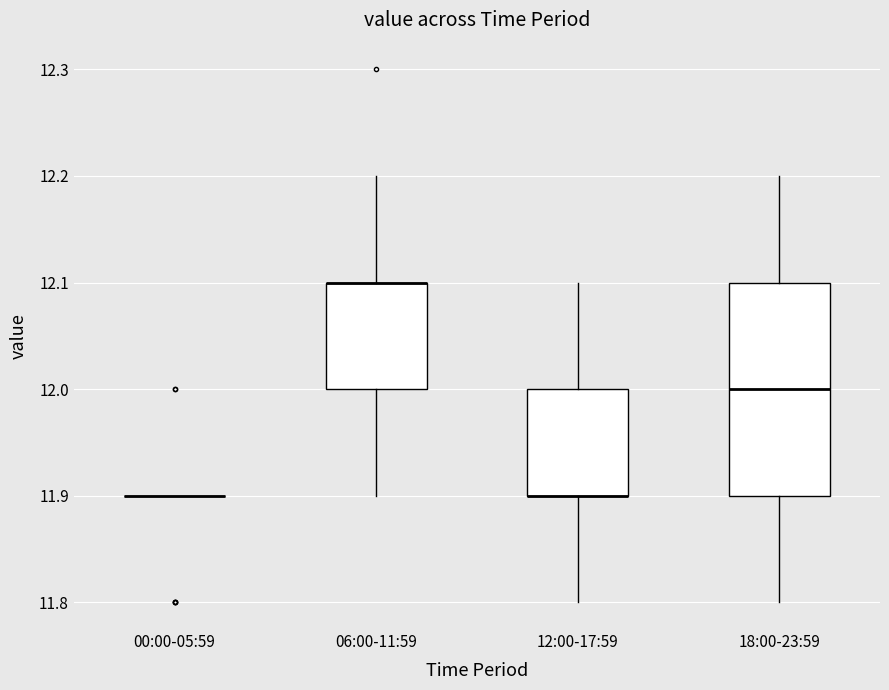

Reading left to right, transcribe this box plot: for each box, give where its median line is, the range the box spans, and where its two whiskers end, as read against the y-axis. The values are not printed on the chart, so give them approximately, as read against the axis.

00:00-05:59: box collapsed to a line at 11.9, whiskers 11.9 to 11.9
06:00-11:59: median 12.1 (drawn on the box's upper edge), box 12.0 to 12.1, whiskers 11.9 to 12.2
12:00-17:59: median 11.9 (drawn on the box's lower edge), box 11.9 to 12.0, whiskers 11.8 to 12.1
18:00-23:59: median 12.0, box 11.9 to 12.1, whiskers 11.8 to 12.2